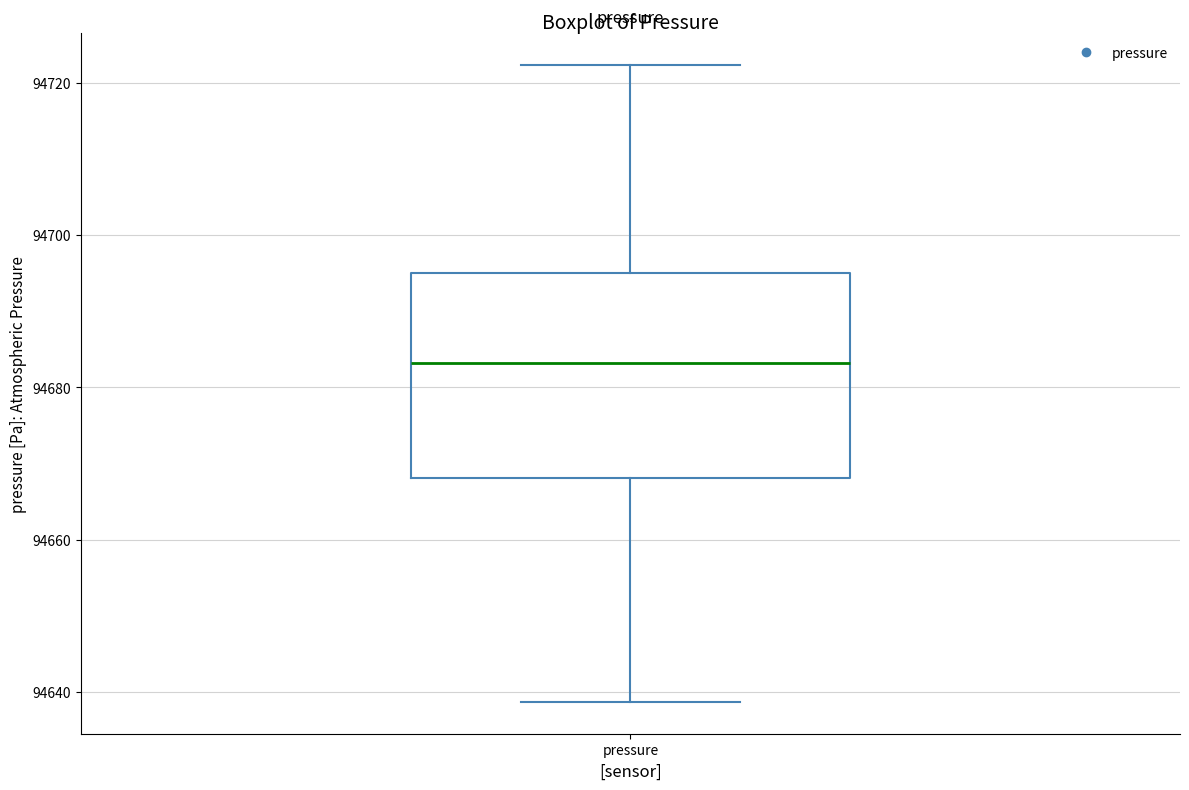

Read this box plot against the y-axis: the position of the median line, the range covered by the box, and the ends of both whiskers. The values are not printed on the chart, so give them approximately, as read against the axis.

median 94684, box 94668 to 94696, whiskers 94638 to 94722